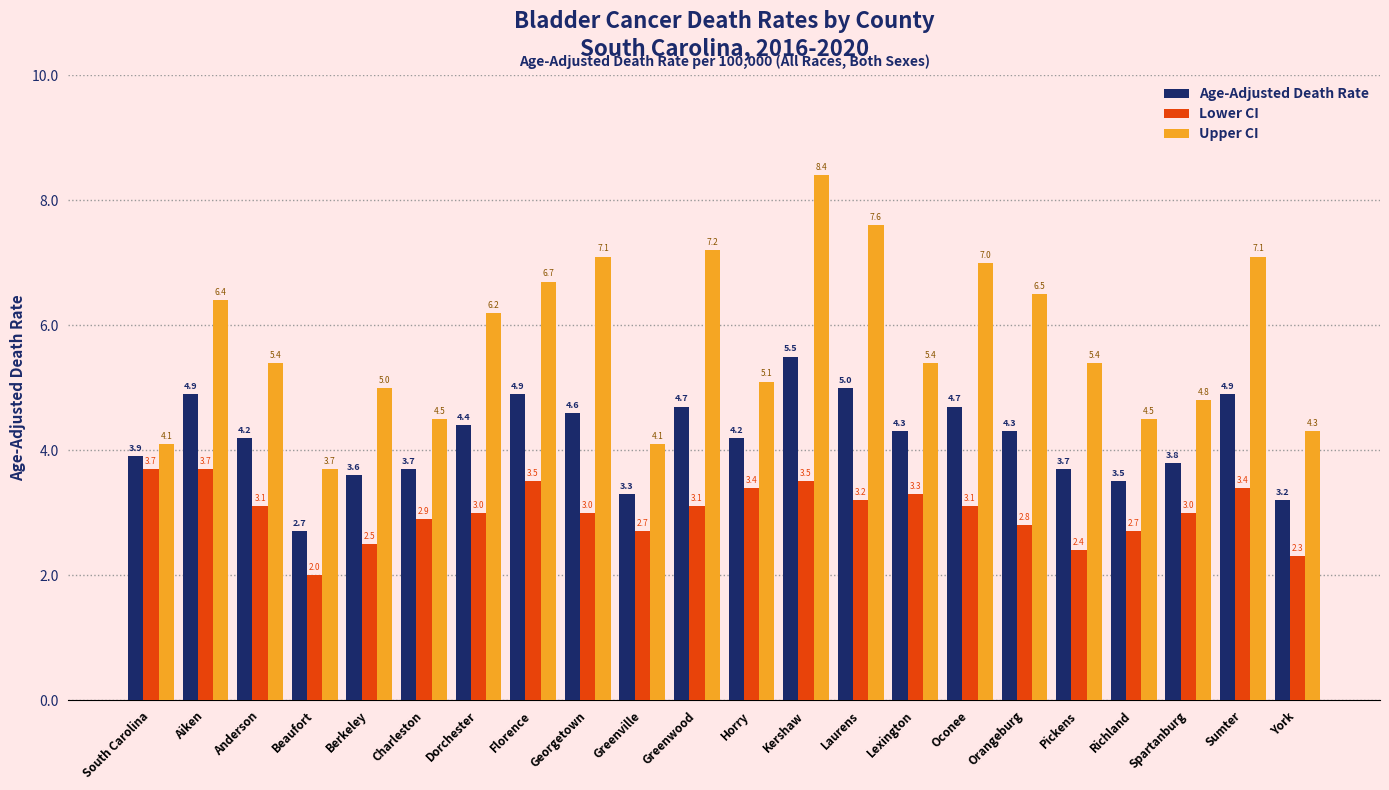

What is the sum of the Age-Adjusted Death Rate values at Pickens and South Carolina?

7.6